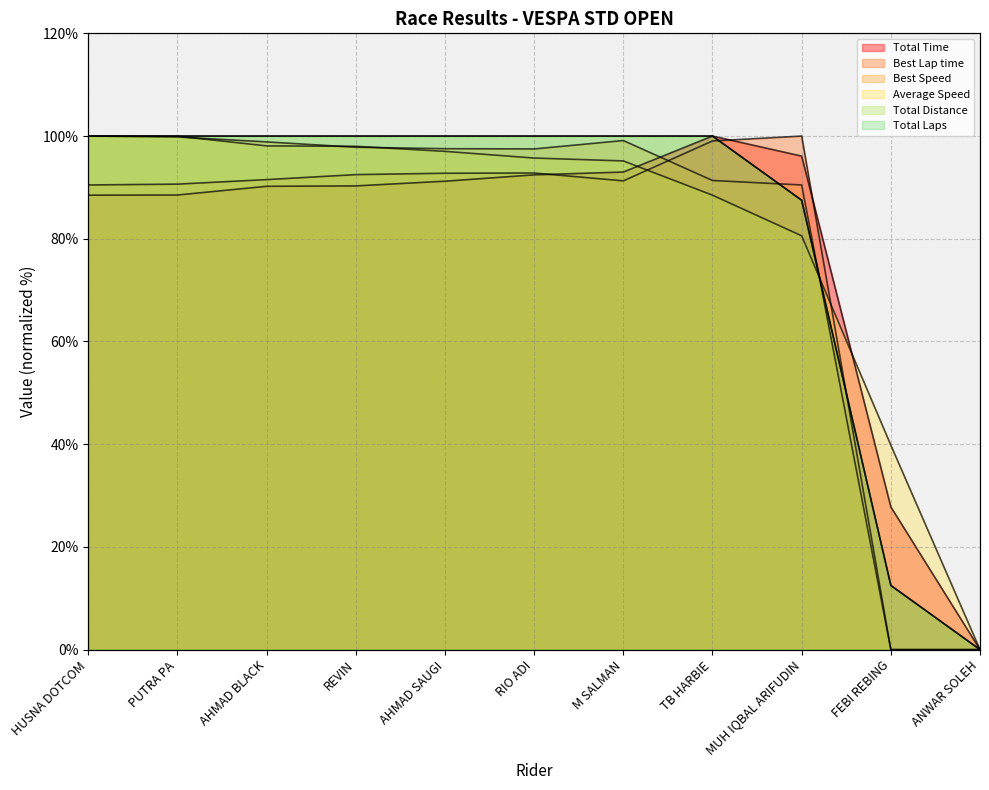

How many interior local peaks does the Best Lap time series have?

2